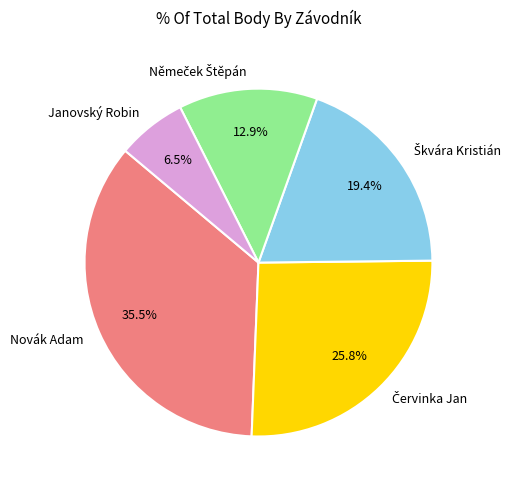

Which slice is the largest?

Novák Adam